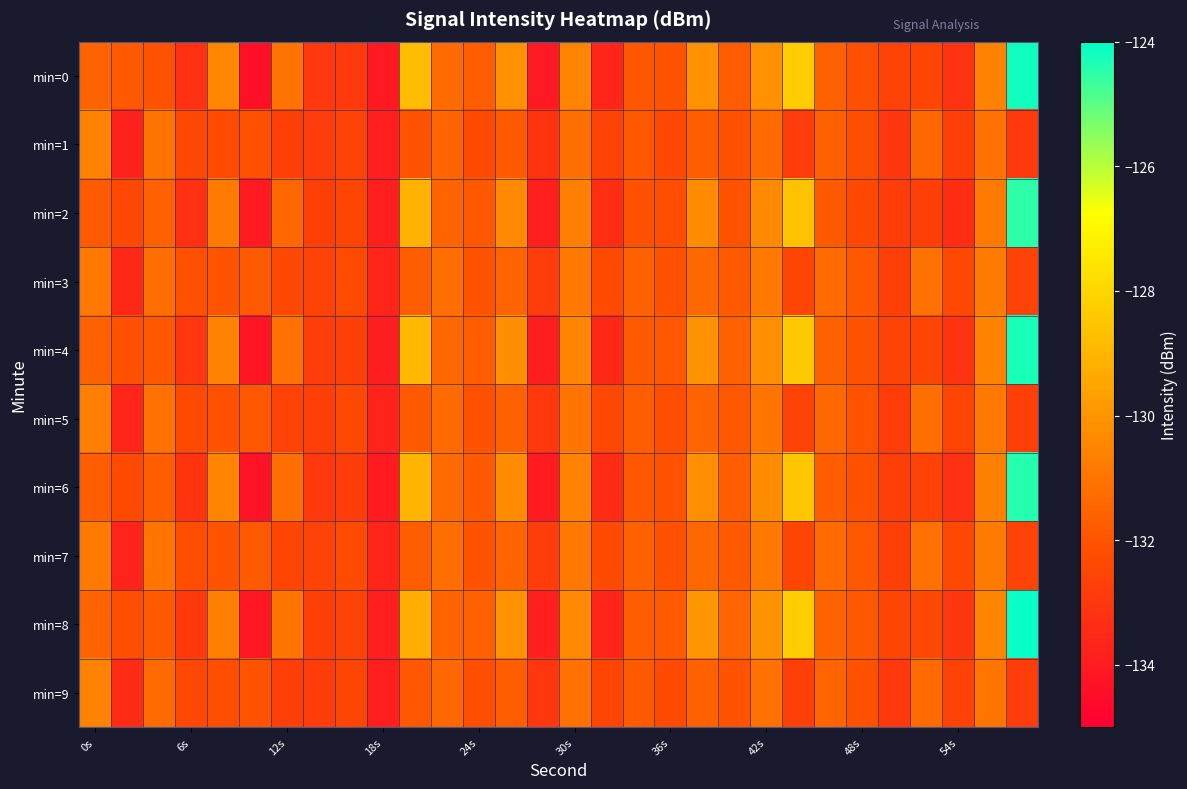

How many series are shown in this chart?

10